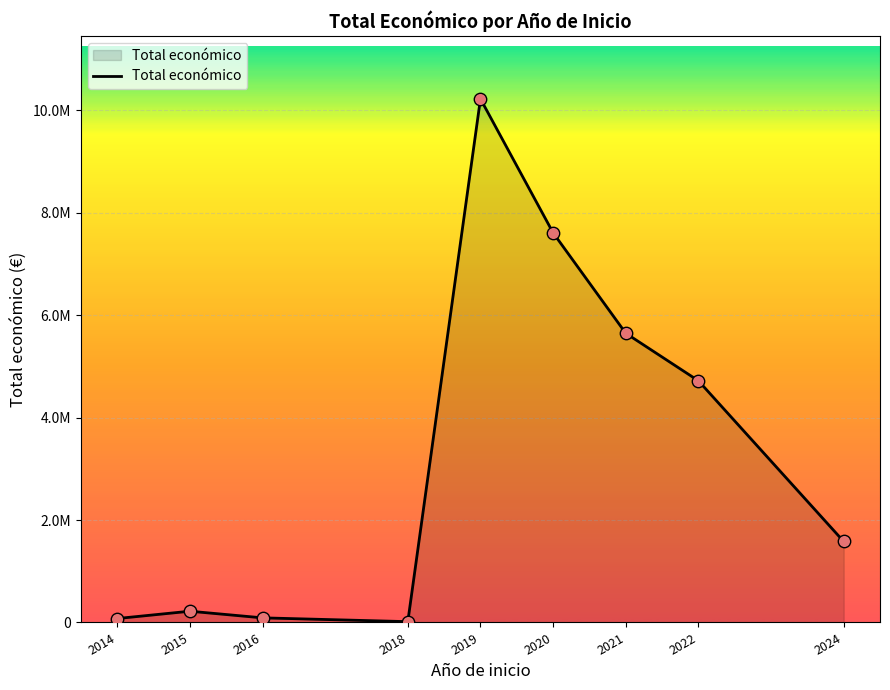

What is the change in value from 2015 to 2019?

+10002327